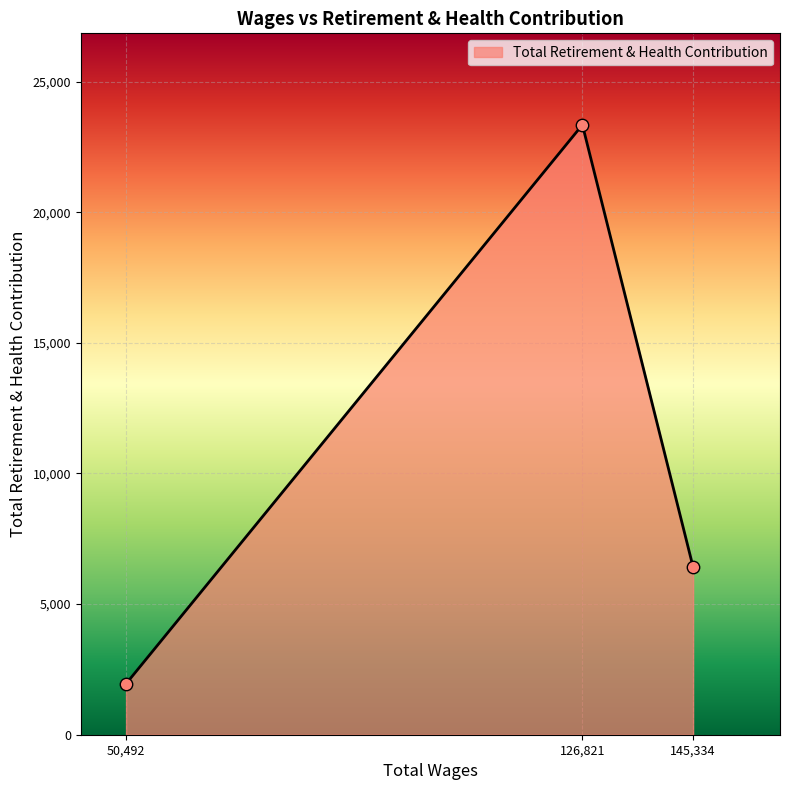

What is the change in value from 126,821 to 145,334?

-16931